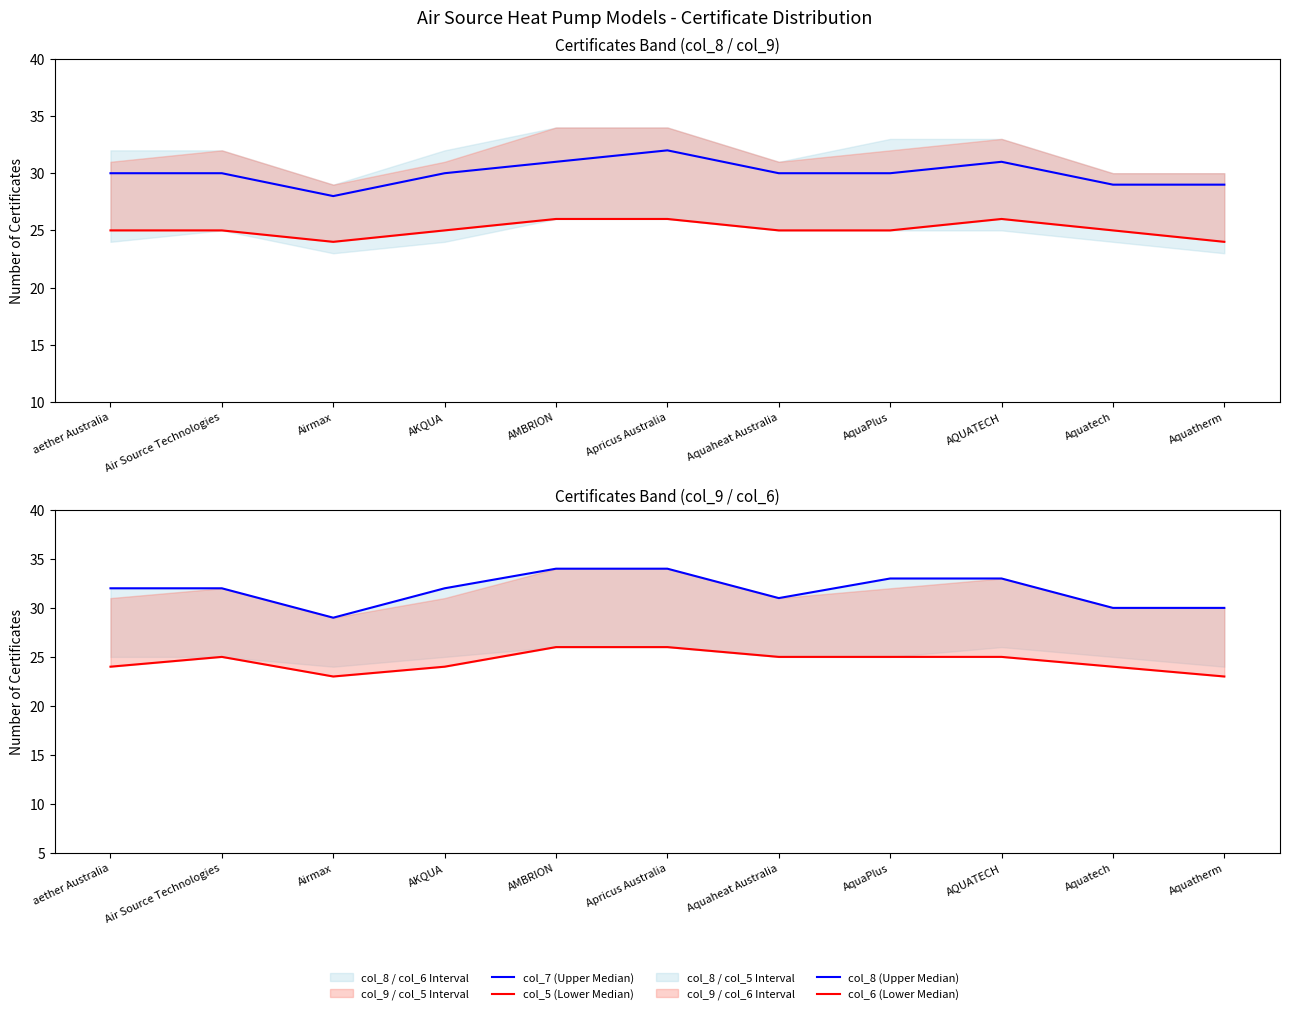

The value of col_8 (Upper Median) at aether Australia is 32. True or false?

True